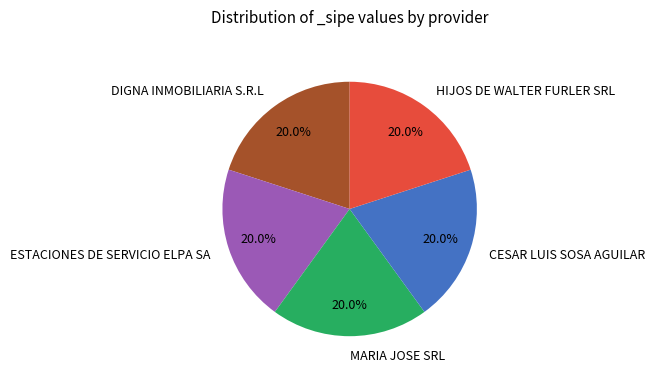

Does MARIA JOSE SRL account for over 50% of the chart?

No